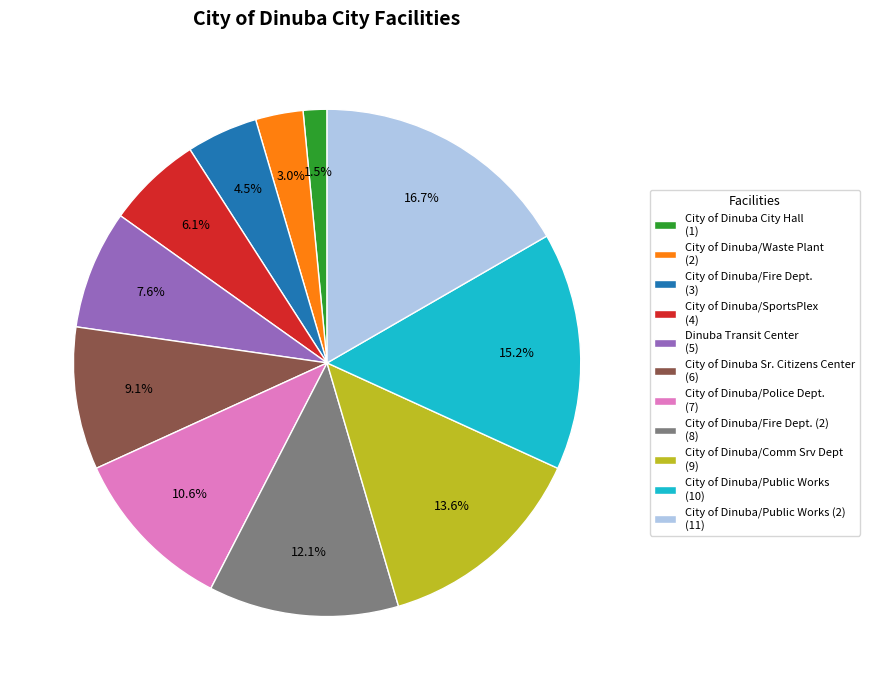

Which has a higher value, City of Dinuba Sr. Citizens Center (6) or City of Dinuba/SportsPlex (4)?

City of Dinuba Sr. Citizens Center (6)